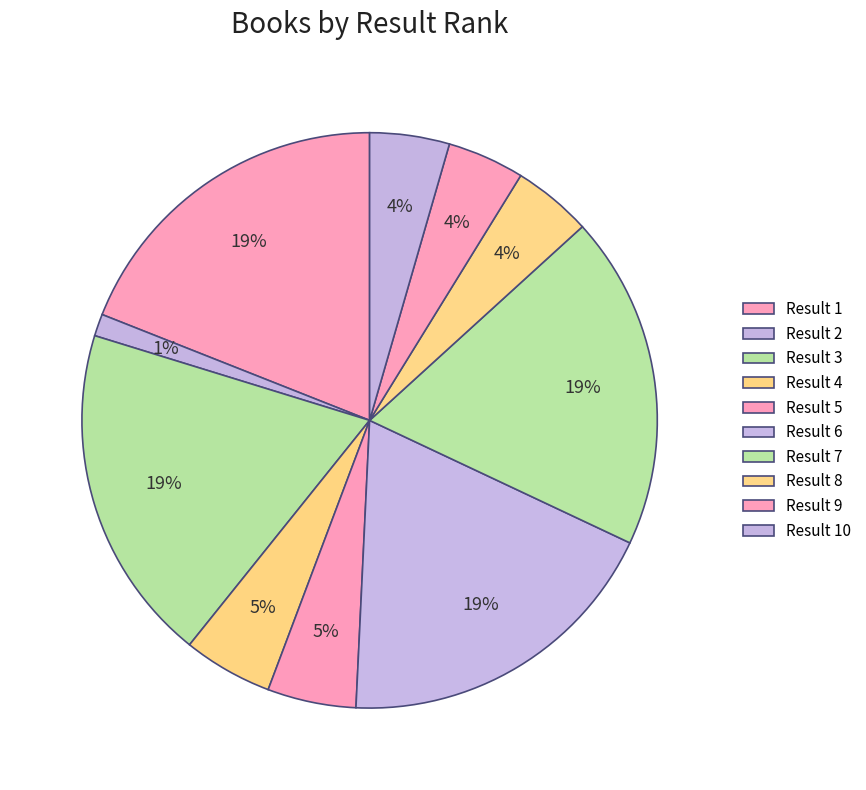

Rank the categories by value from highest to lowest.

1, 3, 7, 6, 4, 5, 10, 8, 9, 2